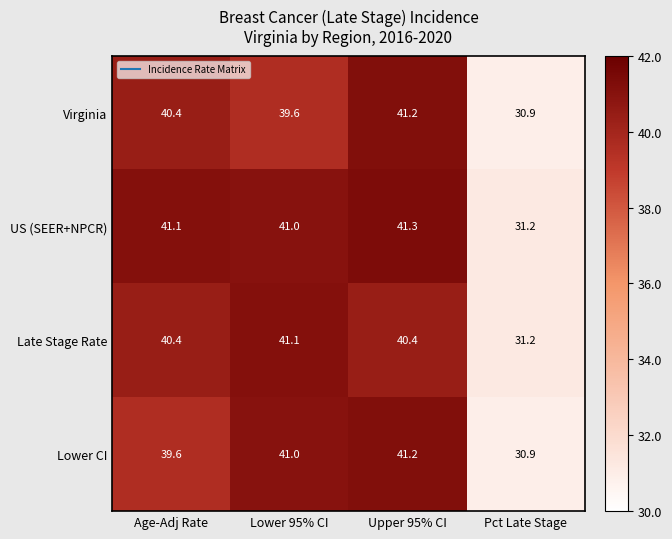

Between Age-Adj Rate and Upper 95% CI, which series saw the biggest shift?

Lower CI